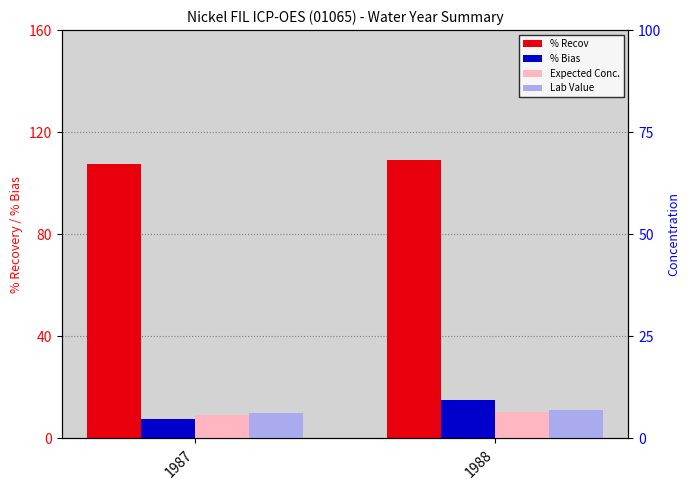

What is the value of the % Bias bar at the 2nd from the left?

15.2